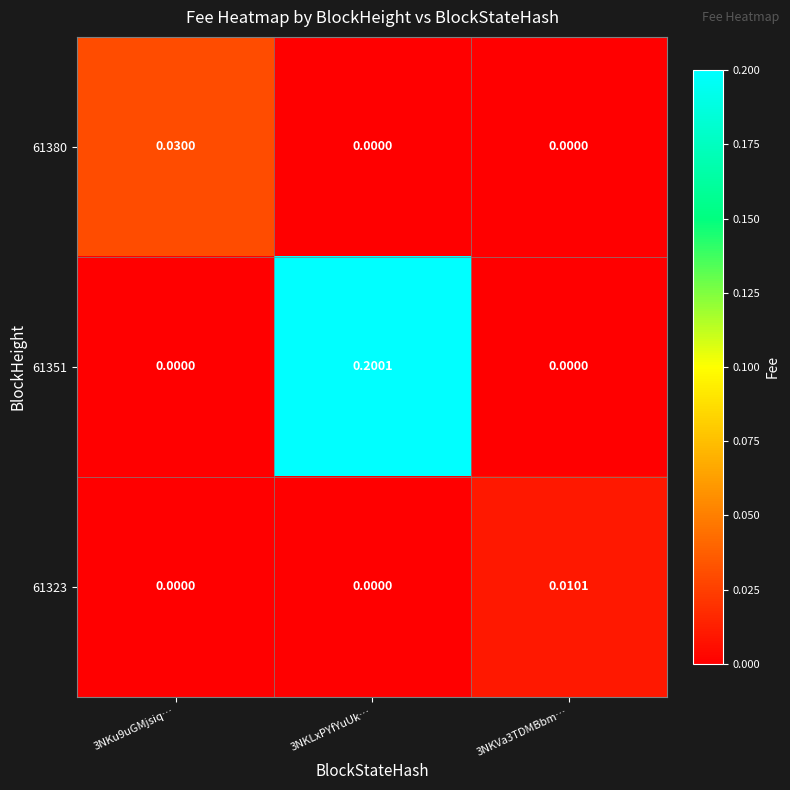

At which category is the sum across all series the highest?

3NKLxPYfYuUk…